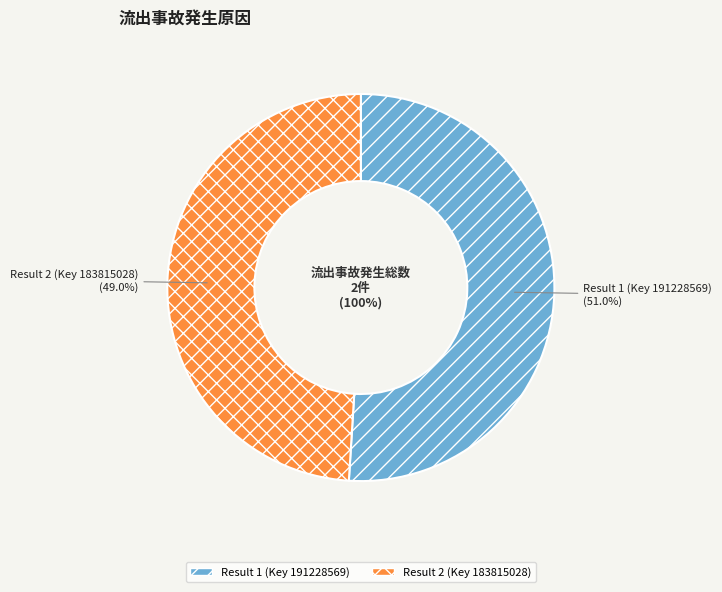

Rank the categories by value from lowest to highest.

Result 2 (Key 183815028), Result 1 (Key 191228569)